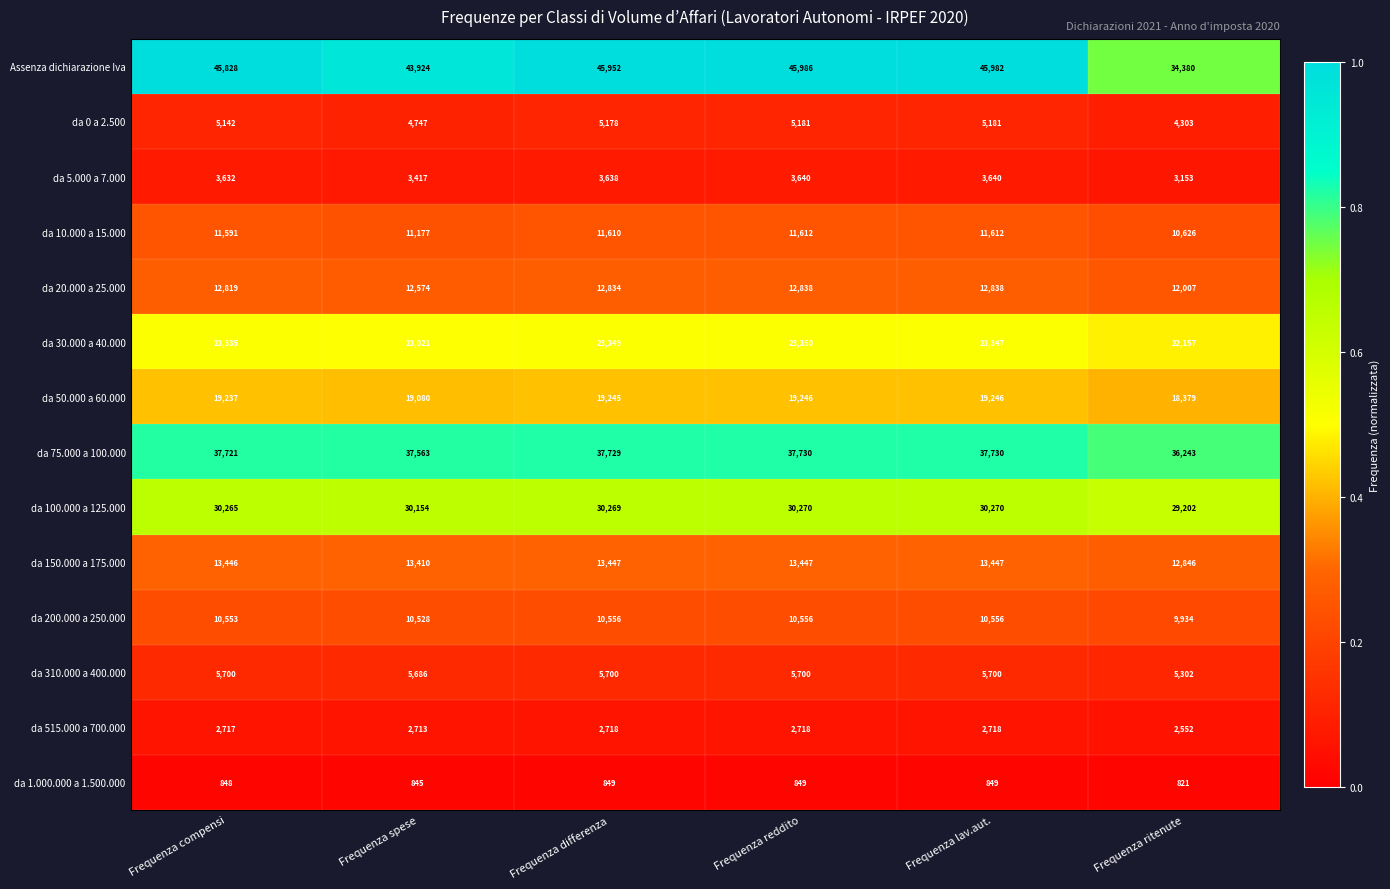

Which category has the lowest value across all series?

Frequenza ritenute